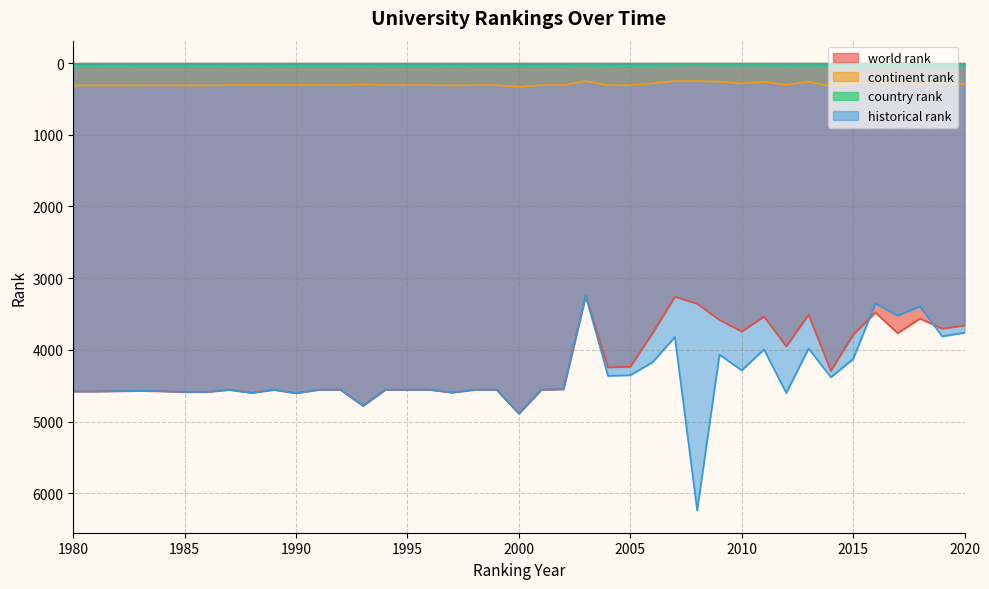

At how many categories does at least one series exceed 1816?

40